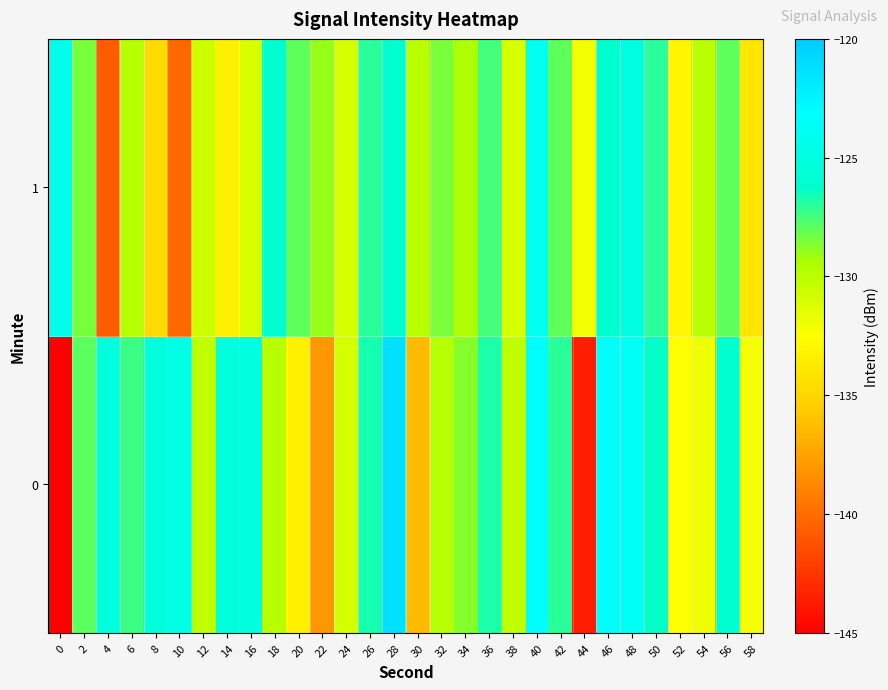

Rank the series at 52 from highest to lowest value.

0, 1